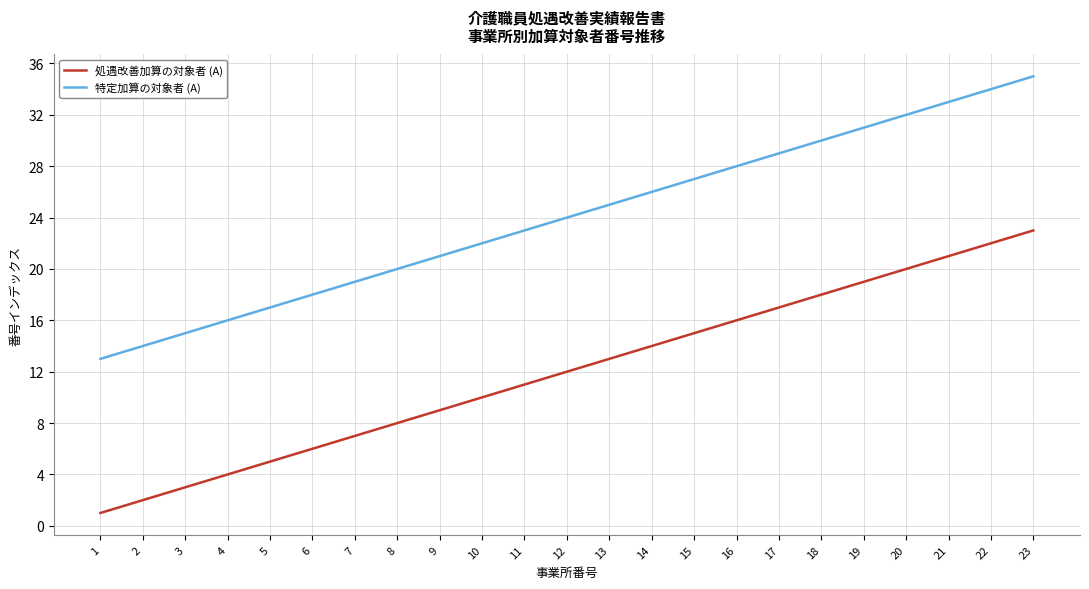

True or false: 処遇改善加算の対象者 (A) and 特定加算の対象者 (A) intersect in this chart.

False